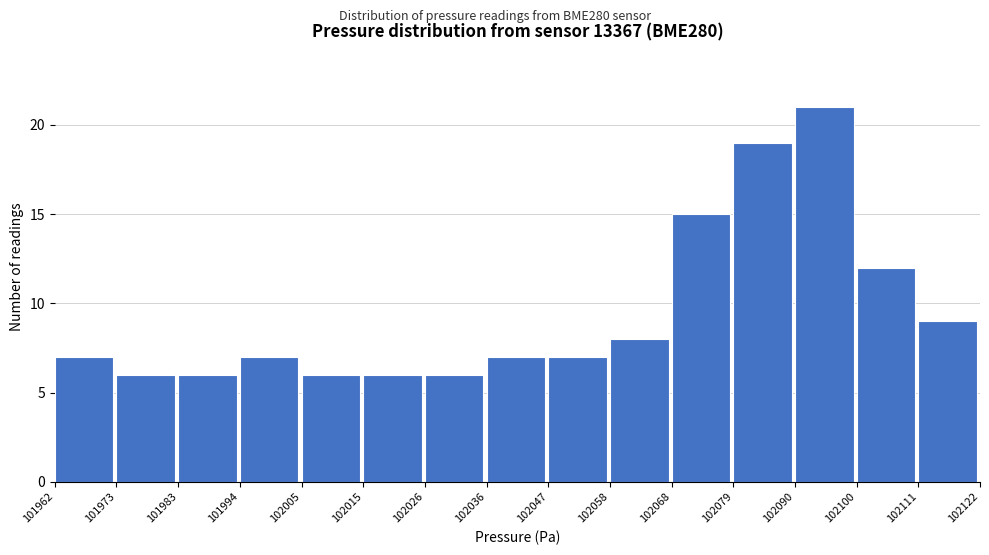

What is the height of the bar covering 101962 to 101973 on the x-axis? The values are not printed on the chart, so give them approximately, as read against the axis.

7